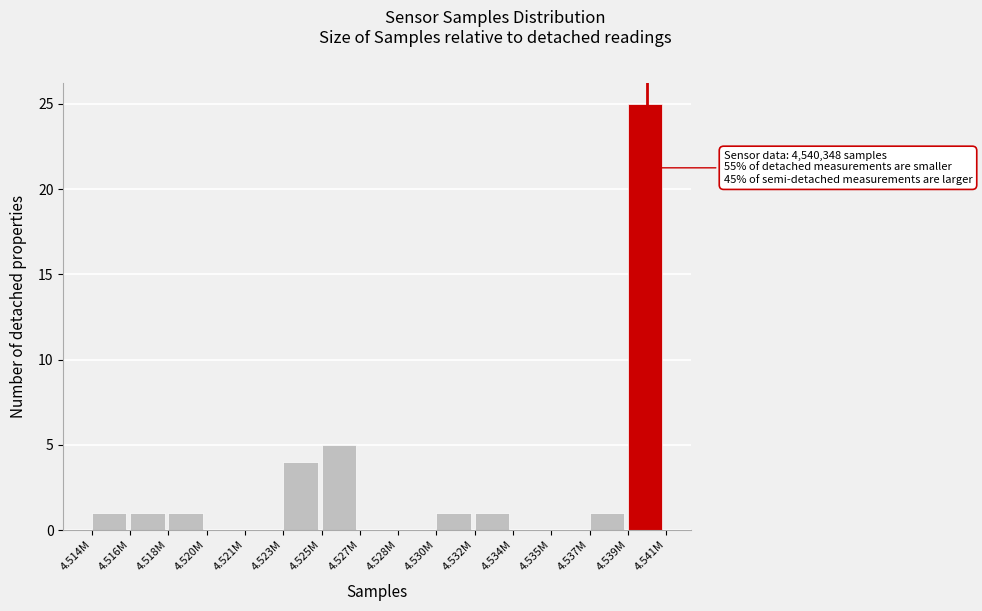

Reading right to left, extract all data points from this chart.

4.539M=25	4.537M=1	4.535M=0	4.534M=0	4.532M=1	4.530M=1	4.528M=0	4.527M=0	4.525M=5	4.523M=4	4.521M=0	4.520M=0	4.518M=1	4.516M=1	4.514M=1